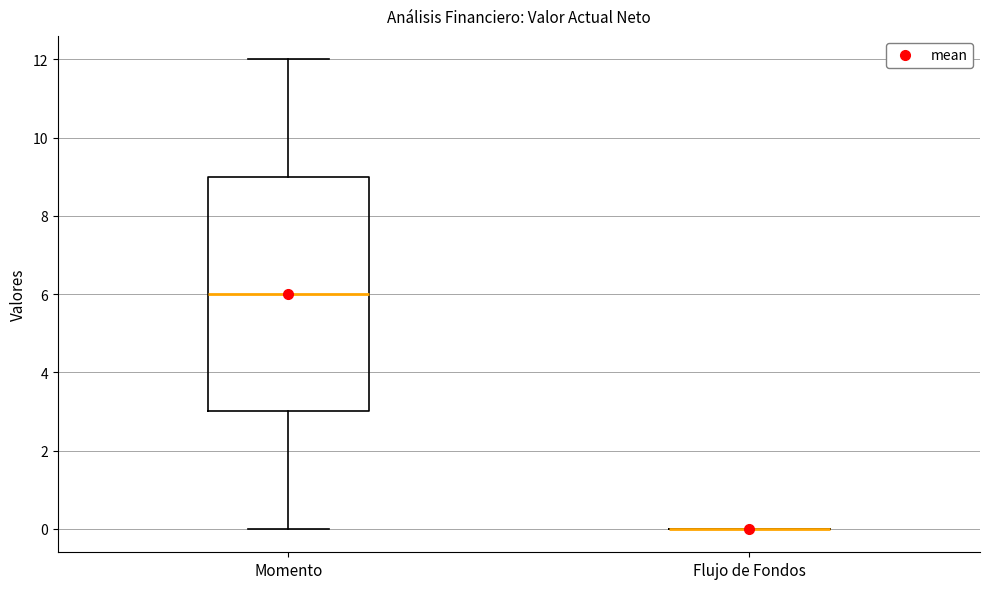

Reading left to right, read every box against the y-axis: the position of its median line, the range the box covers, and the ends of its whiskers. The values are not printed on the chart, so give them approximately, as read against the axis.

Momento: median 6, box 3 to 9, whiskers 0 to 12
Flujo de Fondos: box collapsed to a line at 0, whiskers 0 to 0